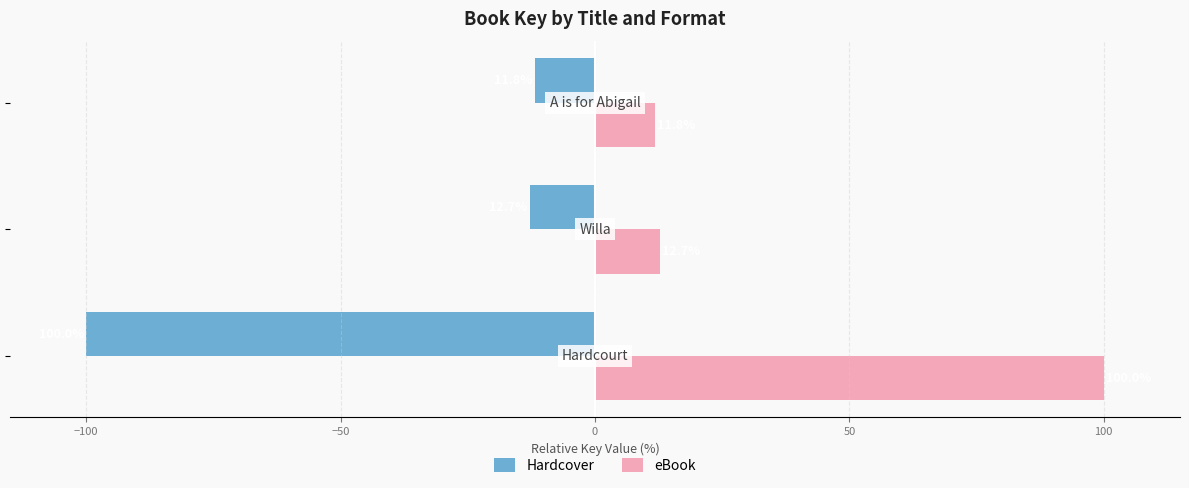

What is the lowest value of the Hardcover series?

-100.0